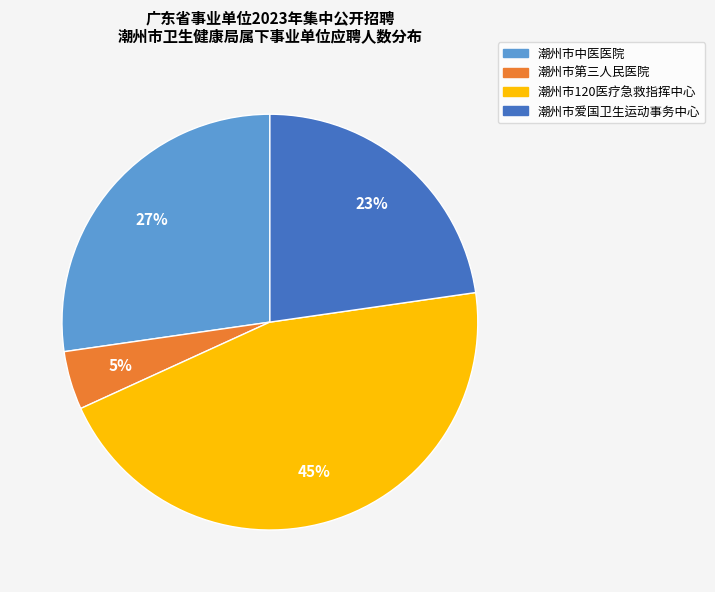

To the nearest percent, what percentage of the pie is 潮州市爱国卫生运动事务中心?

23%